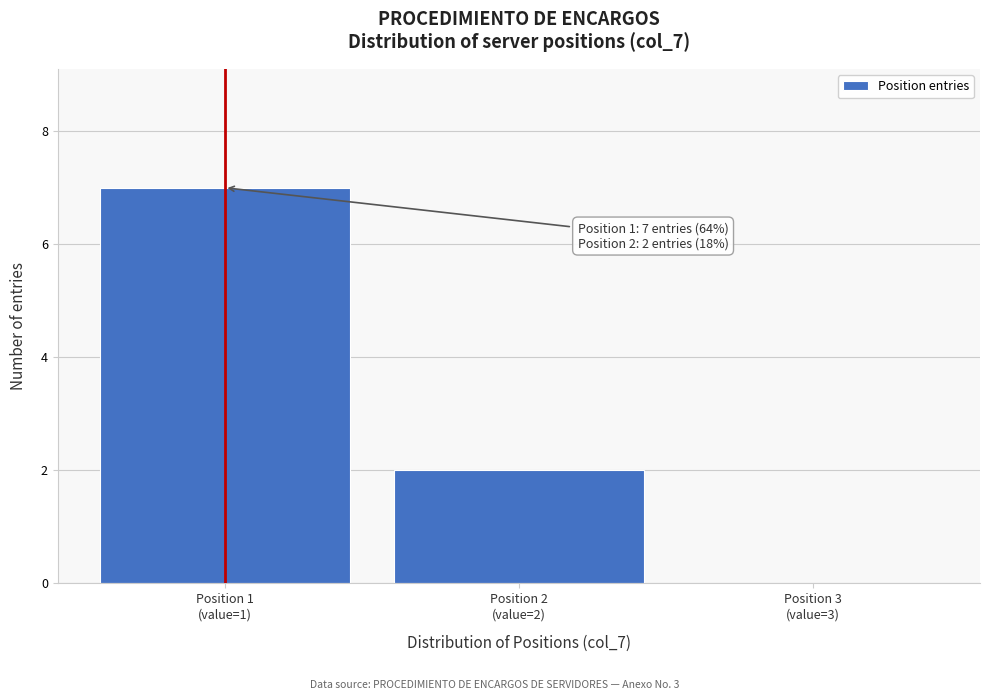

What is the greatest value displayed?

7